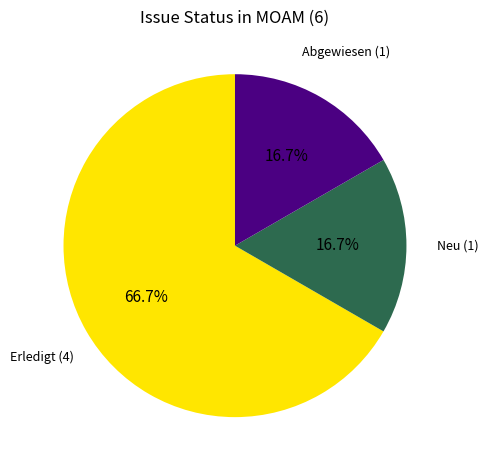

Is there any slice that represents more than half of the pie?

Yes